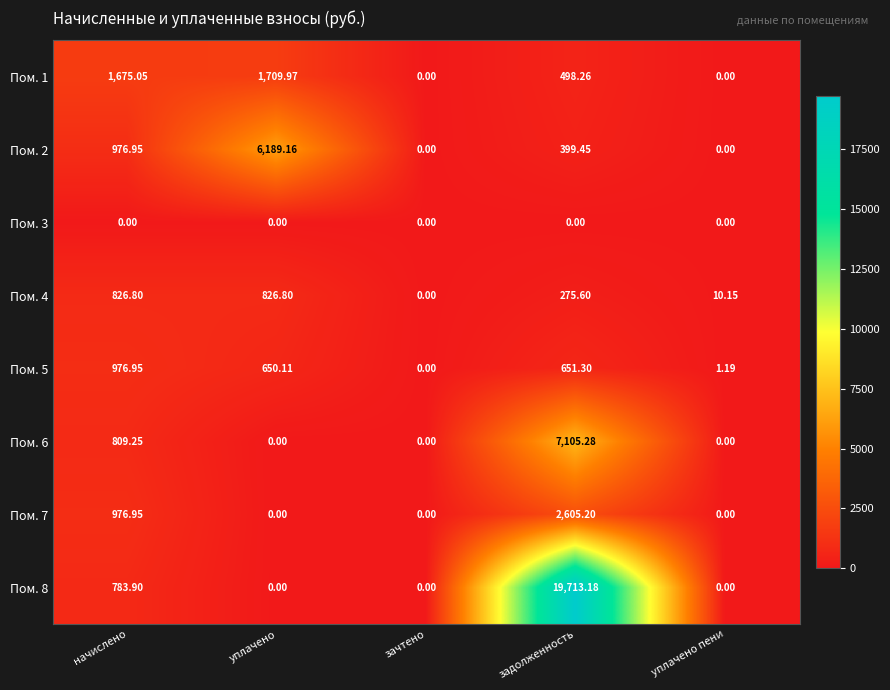

Which series has the largest total across all categories?

Пом. 8